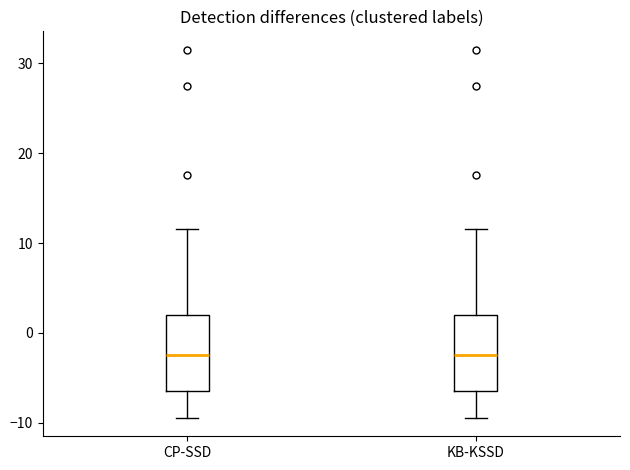

Where does the median line of the box for KB-KSSD sit on the y-axis? The values are not printed on the chart, so give them approximately, as read against the axis.

-2